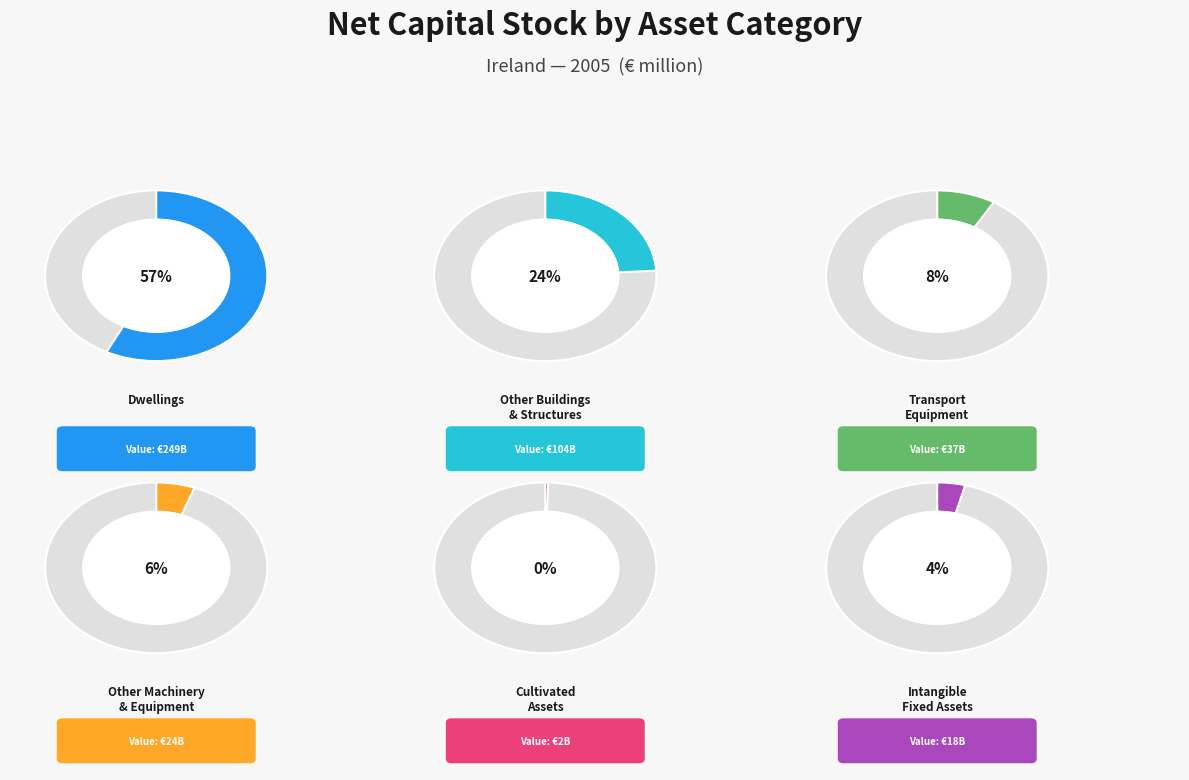

Is it true that Other Machinery
& Equipment is 6% of the pie?

True